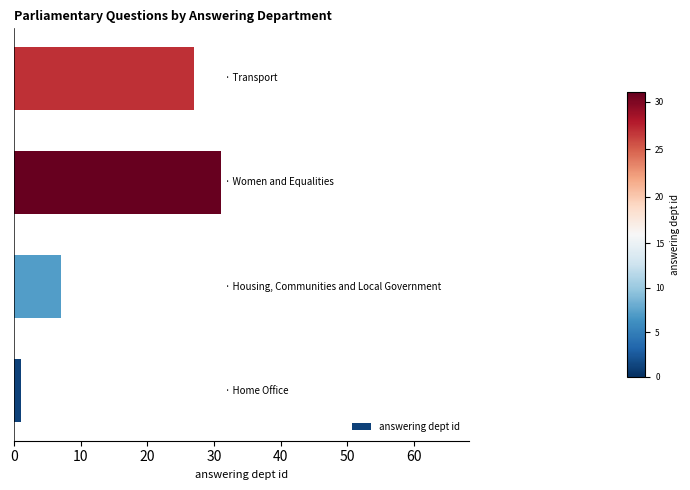

Reading top to bottom, transcribe all the data shown in this chart.

27	31	7	1